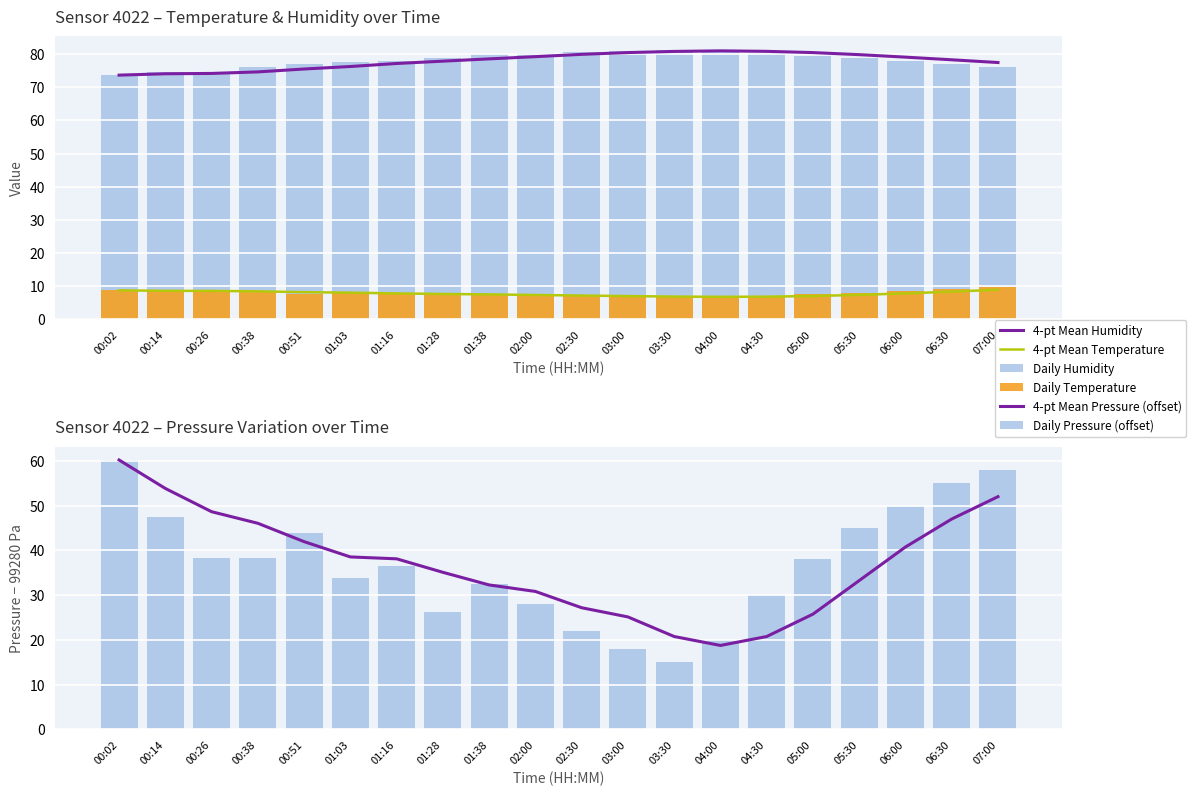

What position from the left is 07:00?

20